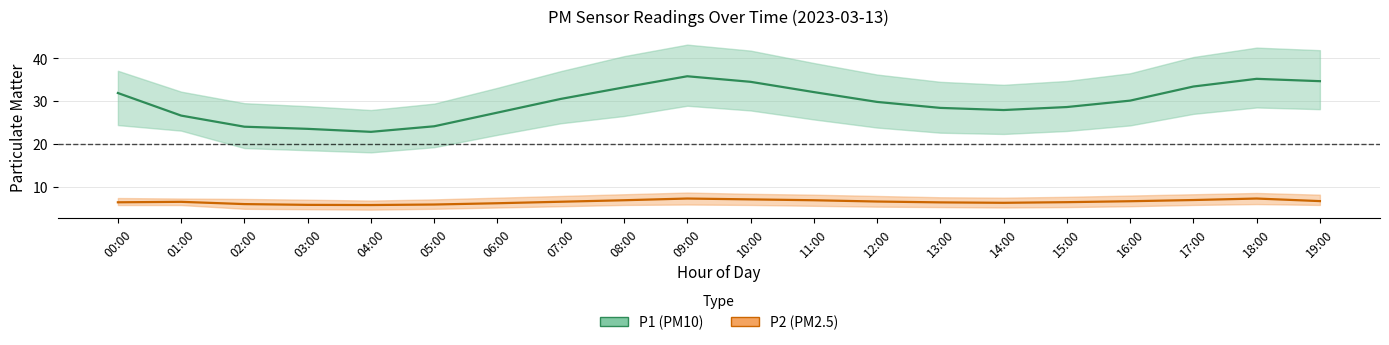

Reading left to right, extract all data points from this chart.

P1 (PM10) center: 00:00=31.9	01:00=26.6	02:00=24.0	03:00=23.5	04:00=22.8	05:00=24.1	06:00=27.3	07:00=30.5	08:00=33.2	09:00=35.8	10:00=34.5	11:00=32.1	12:00=29.8	13:00=28.4	14:00=27.9	15:00=28.6	16:00=30.1	17:00=33.4	18:00=35.2	19:00=34.6
P2 (PM2.5) center: 00:00=6.3	01:00=6.4	02:00=5.9	03:00=5.7	04:00=5.7	05:00=5.8	06:00=6.1	07:00=6.5	08:00=6.8	09:00=7.2	10:00=7.0	11:00=6.8	12:00=6.5	13:00=6.3	14:00=6.2	15:00=6.3	16:00=6.6	17:00=6.8	18:00=7.2	19:00=6.6